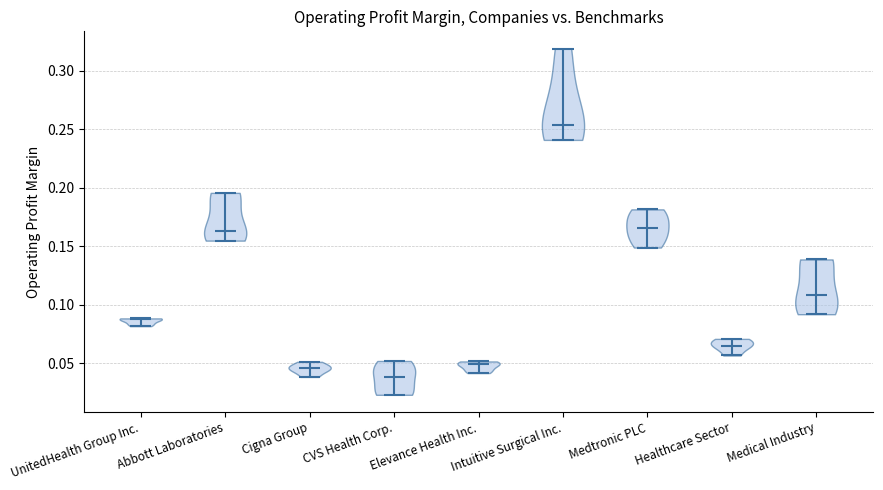

Reading left to right, read every violin against the y-axis: where its median line is, and the lowest and highest points it reaches. The values are not printed on the chart, so give them approximately, as read against the axis.

UnitedHealth Group Inc.: median line 0.090, lowest point 0.080, highest point 0.090
Abbott Laboratories: median line 0.165, lowest point 0.155, highest point 0.195
Cigna Group: median line 0.045, lowest point 0.040, highest point 0.050
CVS Health Corp.: median line 0.040, lowest point 0.025, highest point 0.050
Elevance Health Inc.: median line 0.050, lowest point 0.040, highest point 0.050
Intuitive Surgical Inc.: median line 0.255, lowest point 0.240, highest point 0.320
Medtronic PLC: median line 0.165, lowest point 0.150, highest point 0.180
Healthcare Sector: median line 0.065, lowest point 0.055, highest point 0.070
Medical Industry: median line 0.110, lowest point 0.090, highest point 0.140